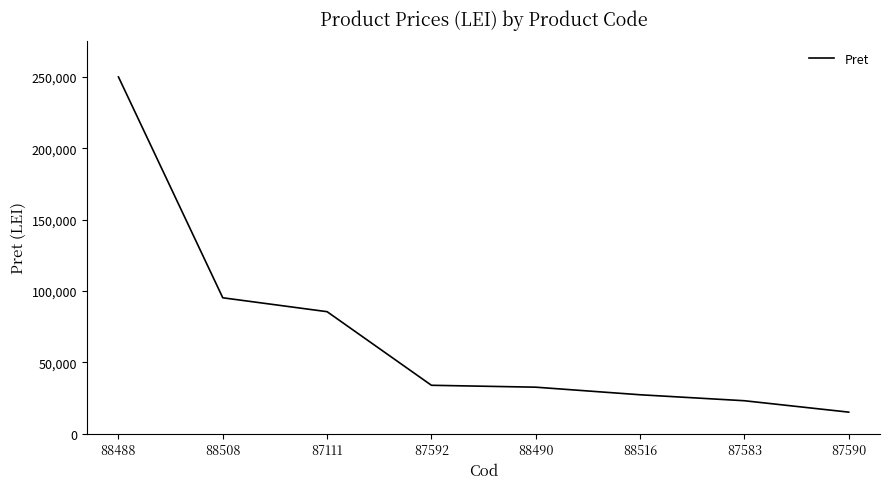

What is the ratio of the value at 87590 to the value at 88490?

0.5